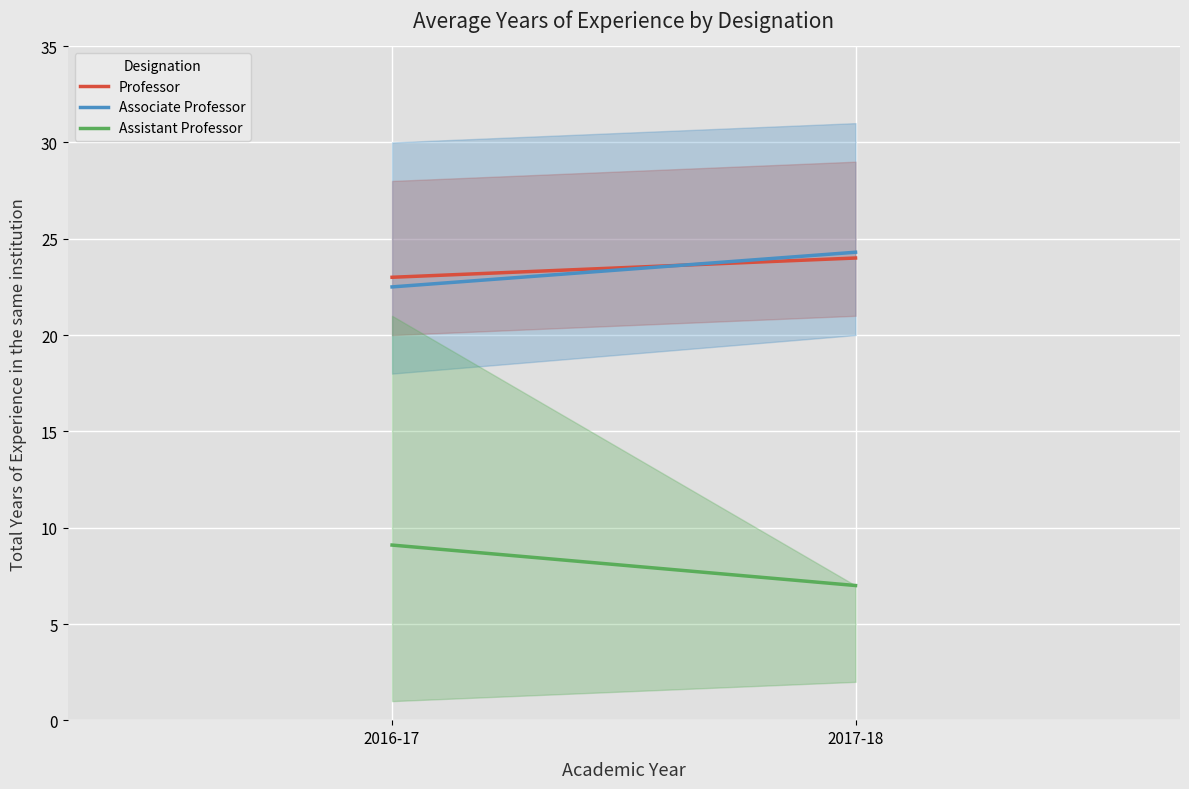

Which series has the largest total across all categories?

Professor